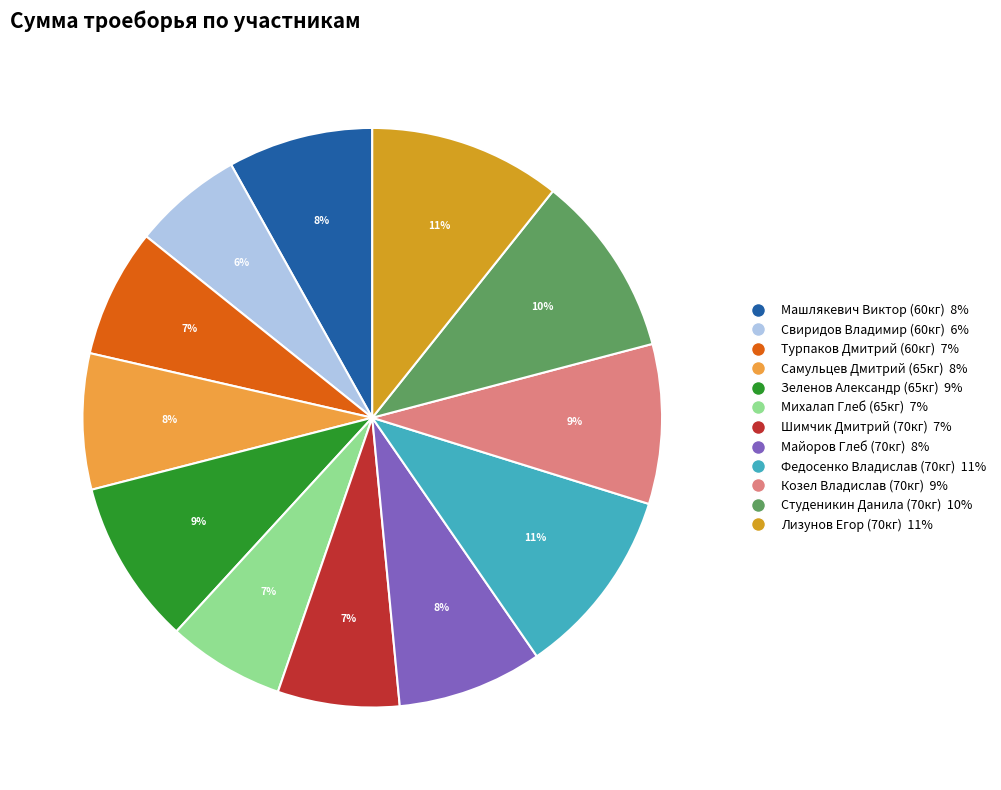

Is it true that Турпаков Дмитрий (60кг) is 15% of the pie?

False